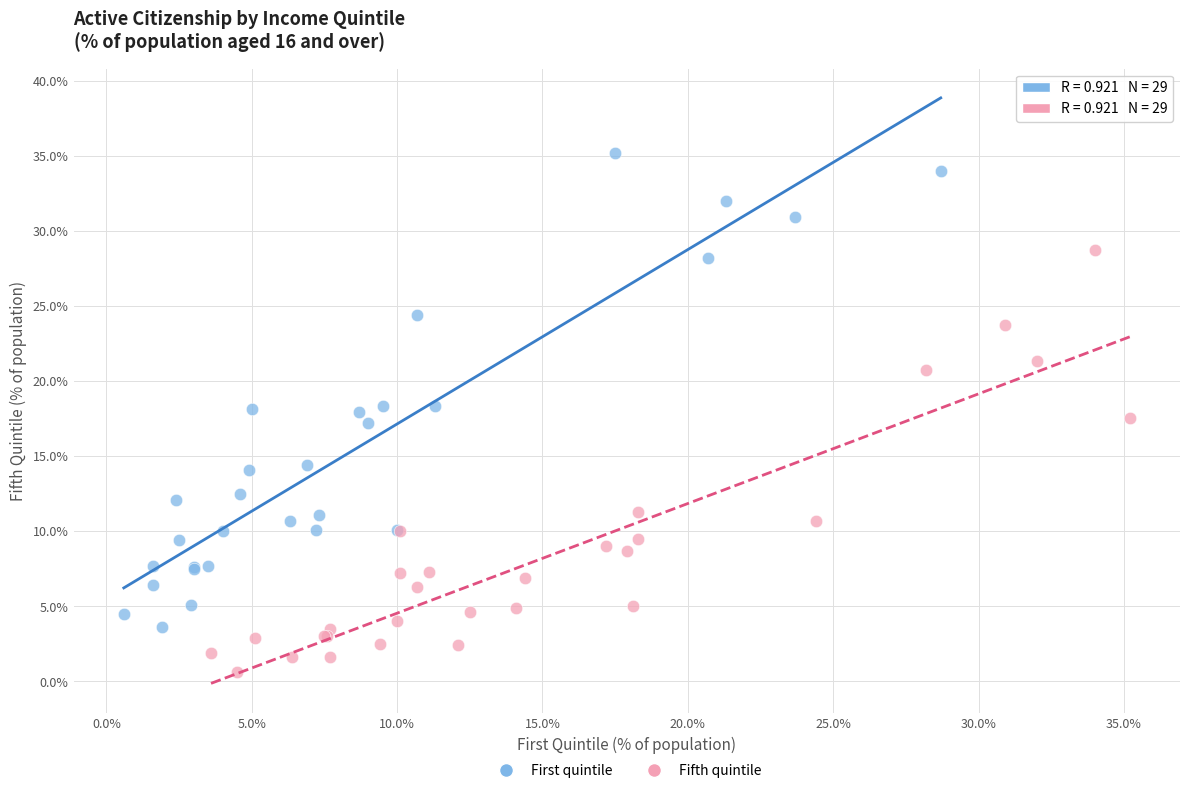

Which series contains the highest Y value?

First quintile